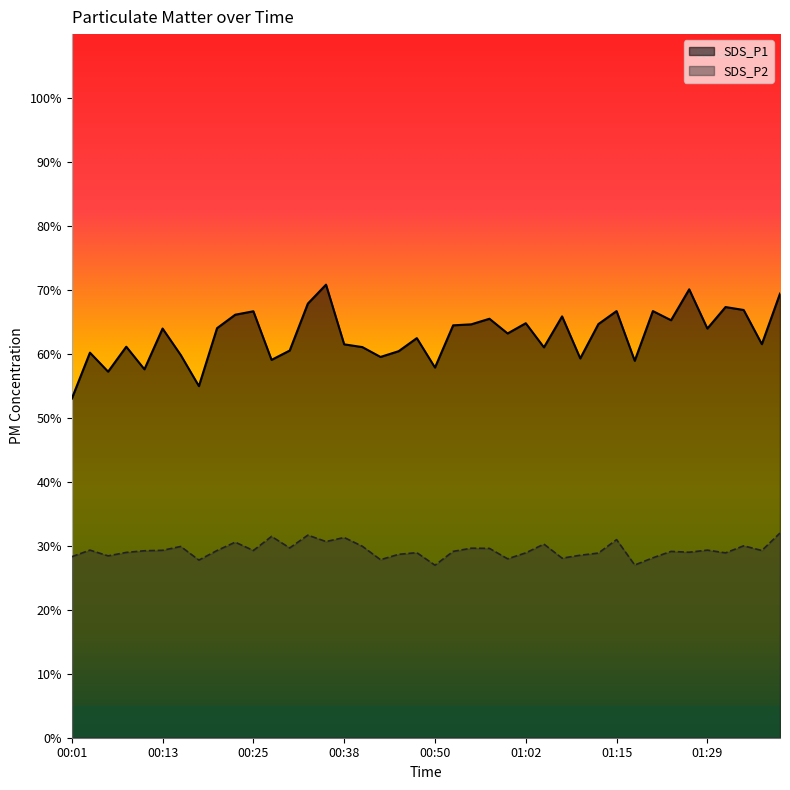

List the series in order of their peak value, lowest first.

SDS_P2, SDS_P1